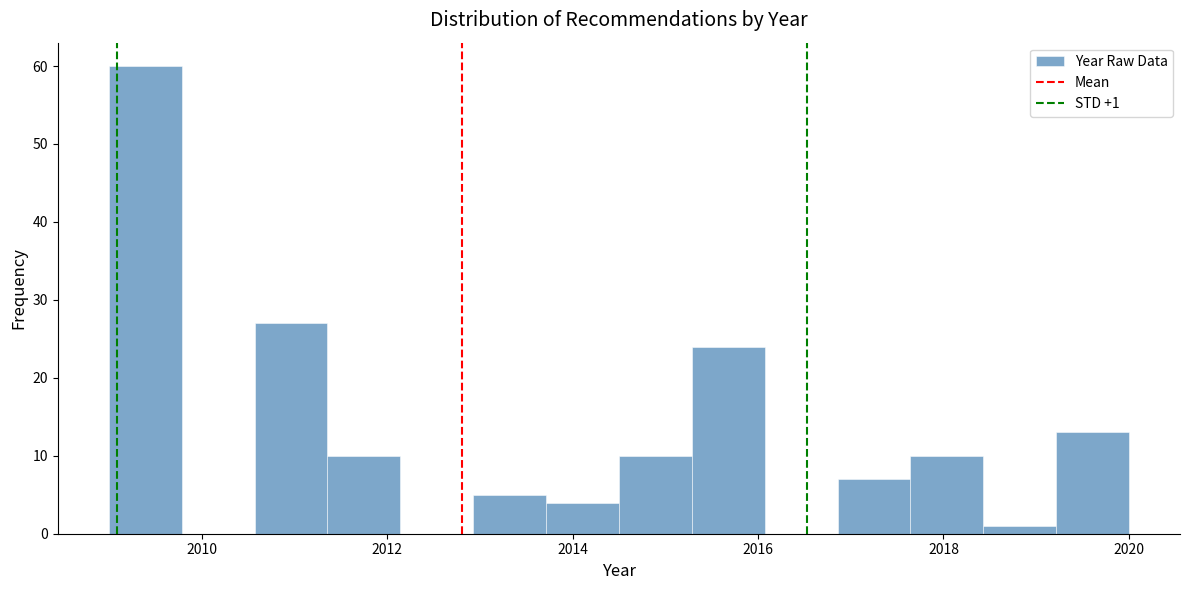

Read against the x-axis, roughly where is the centre of the tallest bar?

2009.4